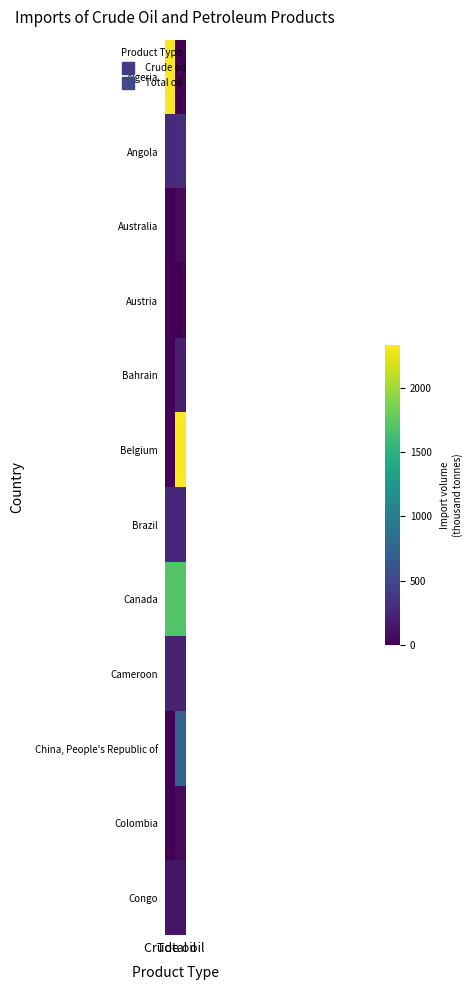

At how many categories does at least one series exceed 0?

2